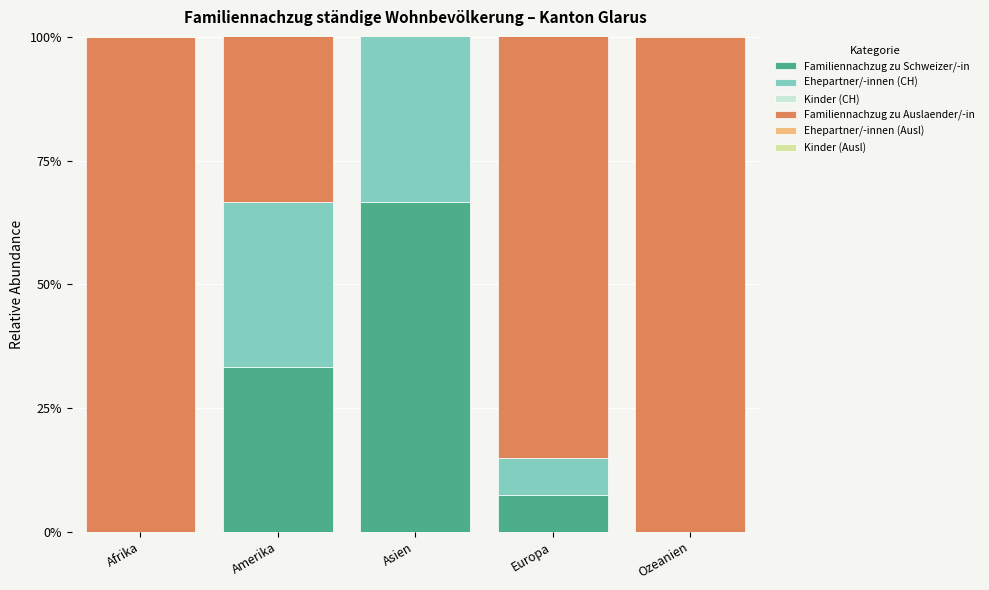

Rank the series by their maximum value, from lowest to highest.

Kinder (CH), Familiennachzug zu Schweizer/-in, Ehepartner/-innen (CH), Familiennachzug zu Auslaender/-in, Ehepartner/-innen (Ausl), Kinder (Ausl)